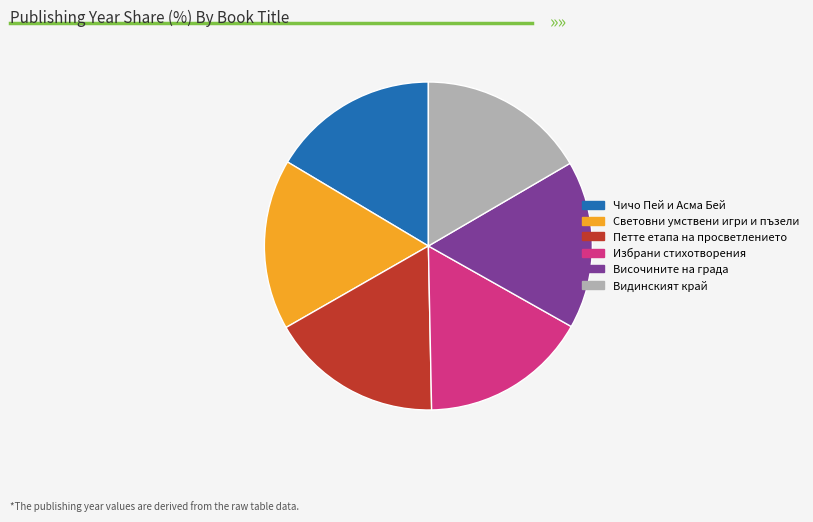

The Видинският край slice represents 17% of the pie. True or false?

True